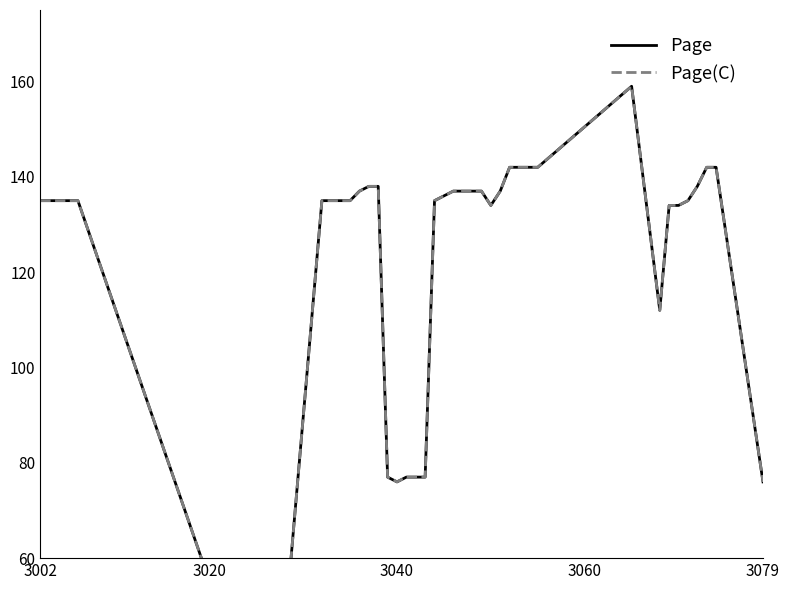

Rank the series by their maximum value, from lowest to highest.

Page, Page(C)